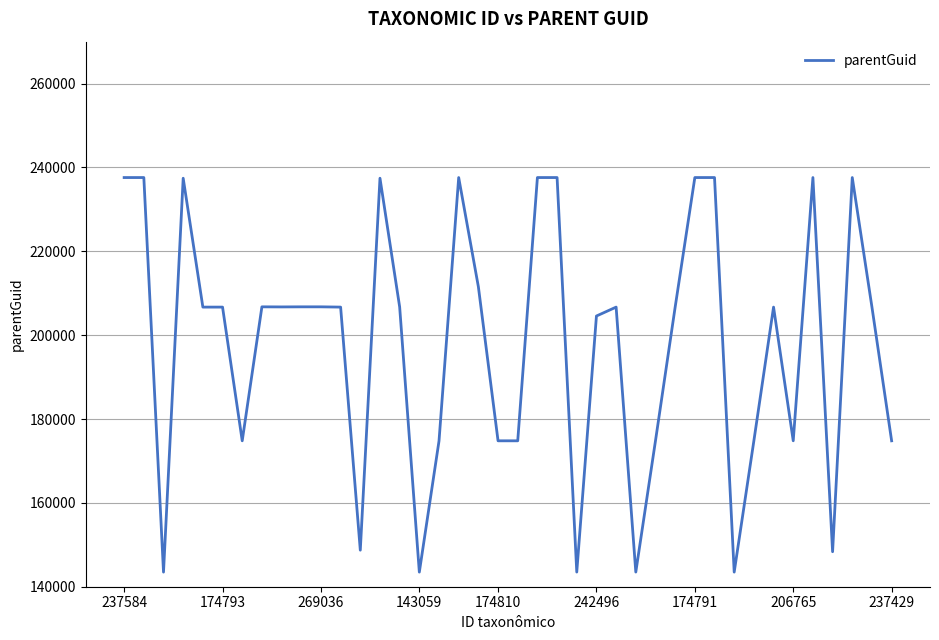

What is the minimum value shown in the chart?

143485